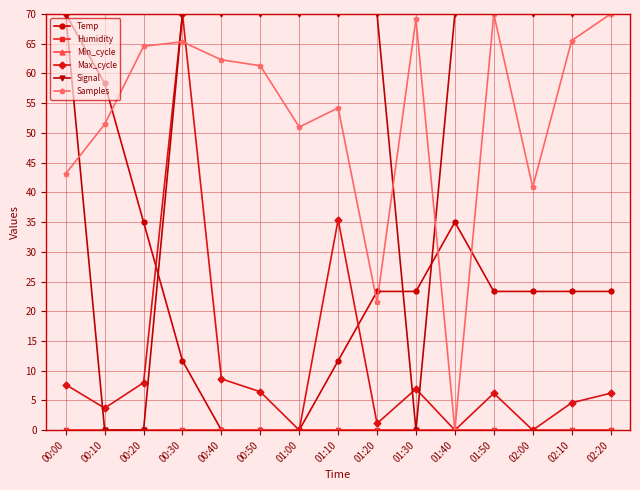

Does the chart have visible grid lines?

Yes